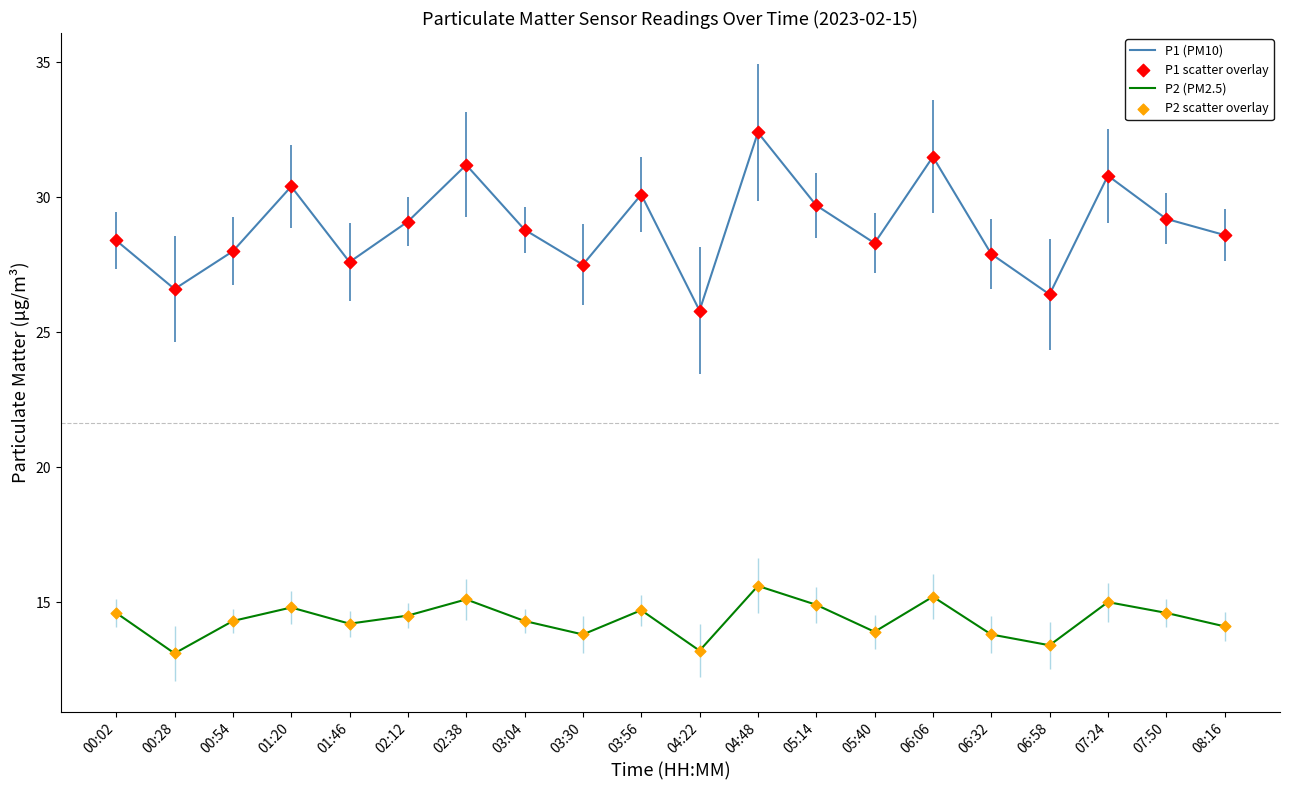

At how many categories does at least one series exceed 21?

20